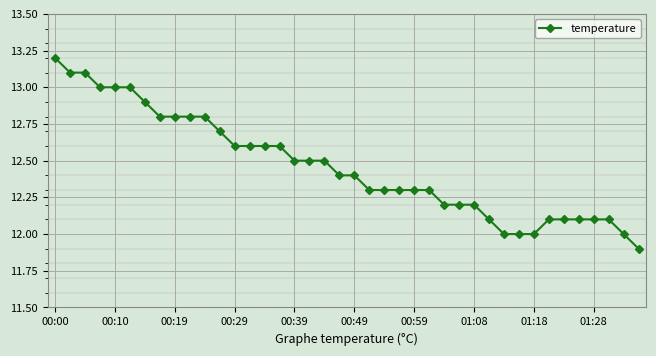

What is the value of the 23rd point from the left?

12.3